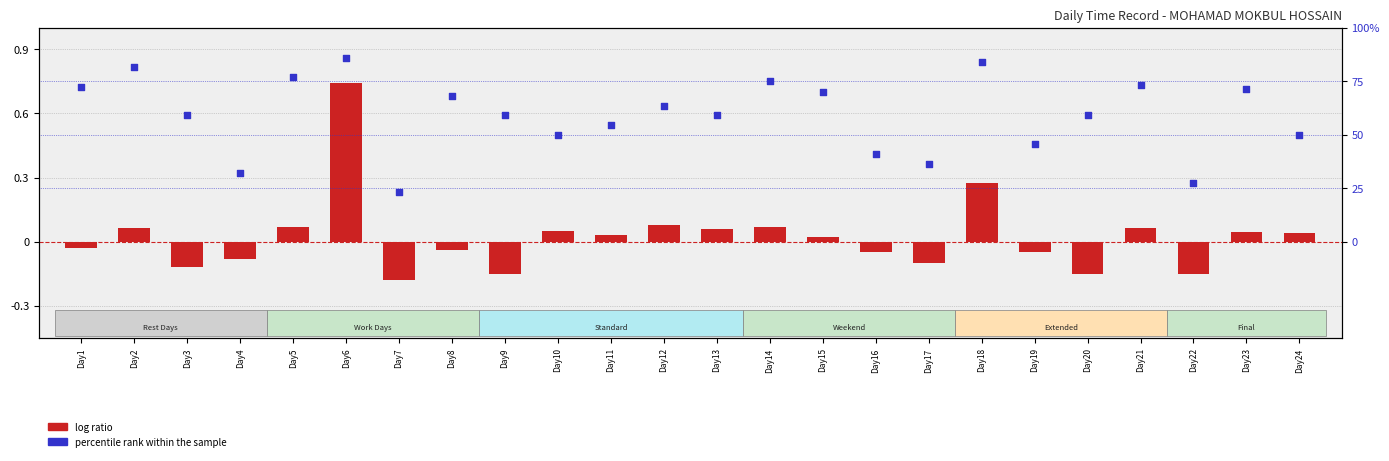

What is the total value across all series at Day6?

1.6